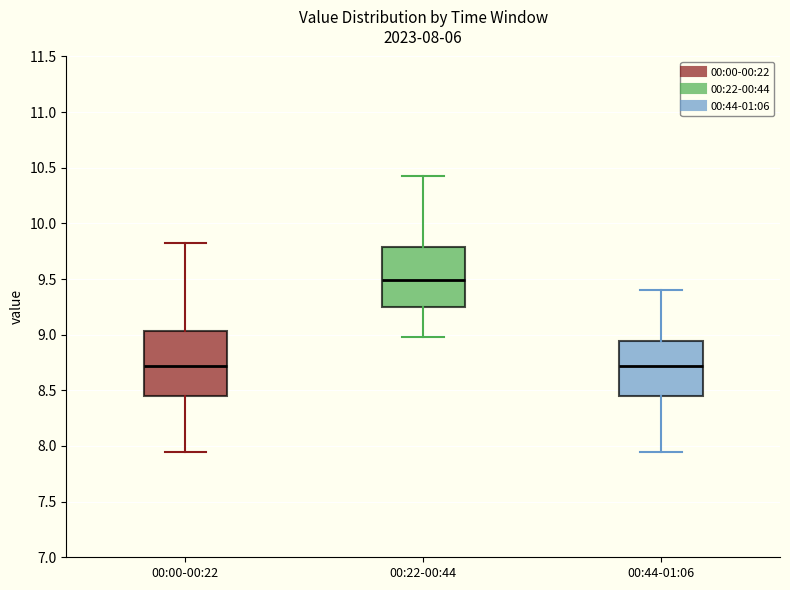

Which box's median line is the highest?

00:22-00:44